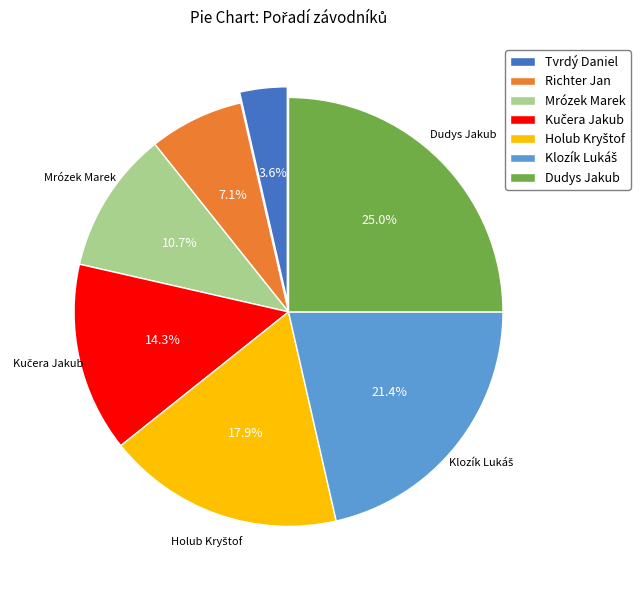

Which category has the smallest portion of the pie?

Tvrdý Daniel